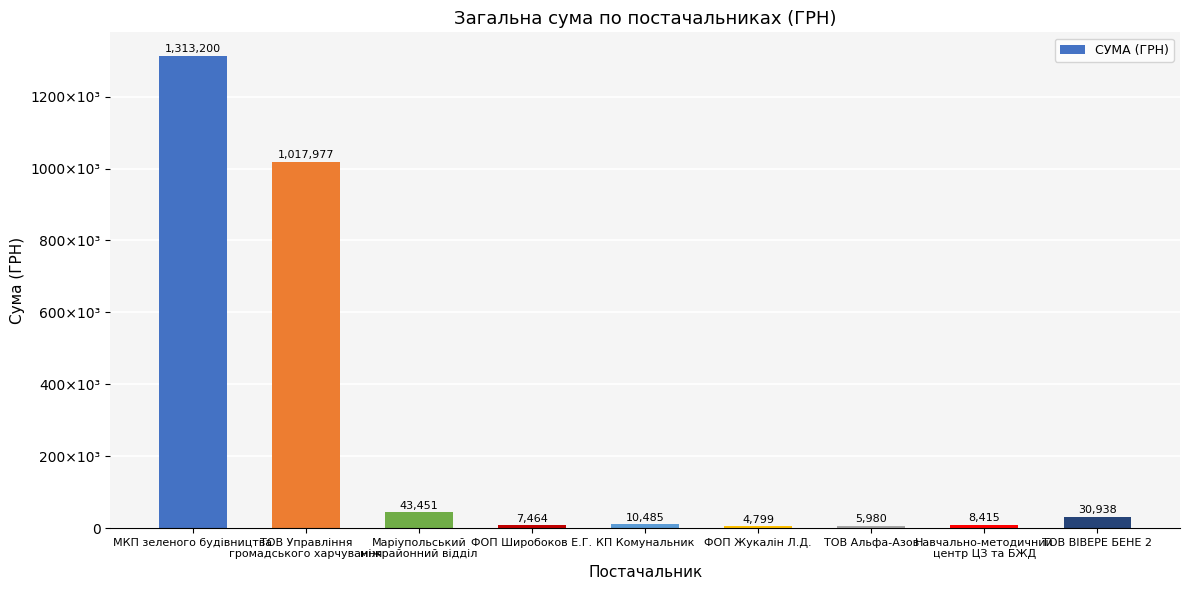

Which label corresponds to the smallest value in the chart?

ФОП Жукалін Л.Д.